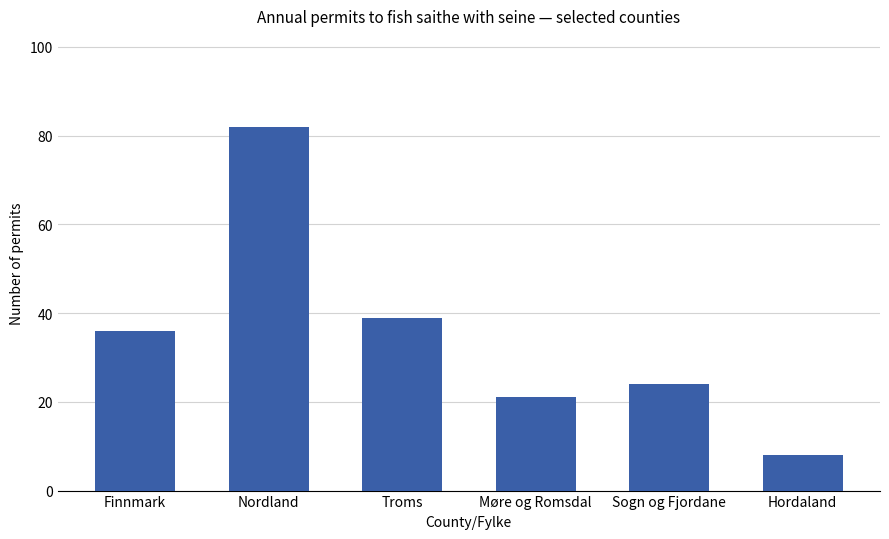

List the labels in order of value, smallest first.

Hordaland, Møre og Romsdal, Sogn og Fjordane, Finnmark, Troms, Nordland